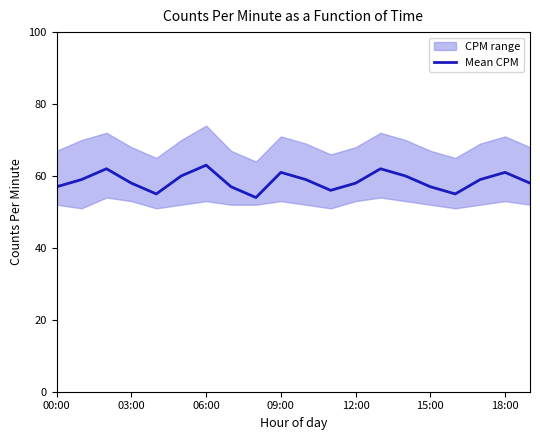

Is it true that Mean CPM equals 63 at 06:00?

True